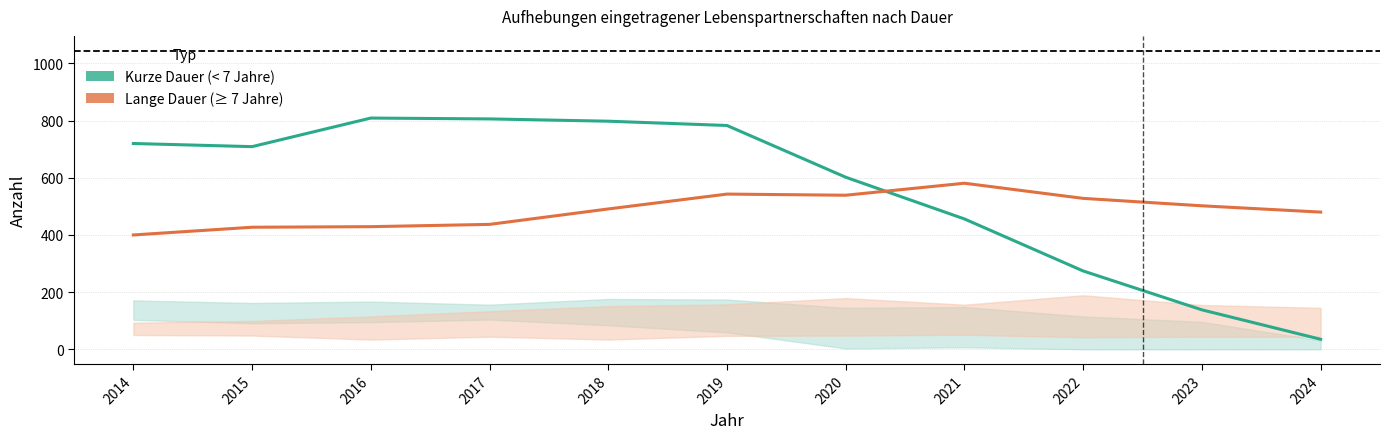

How many lines are shown in the chart?

2